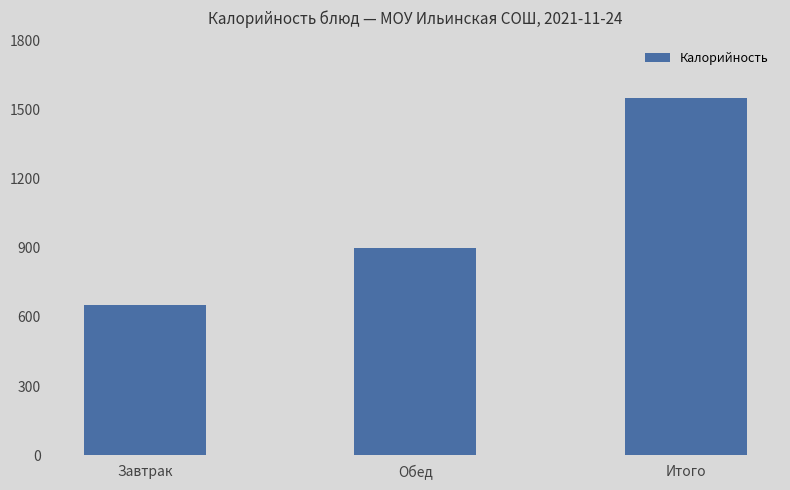

Between Итого and Обед, which is larger?

Итого